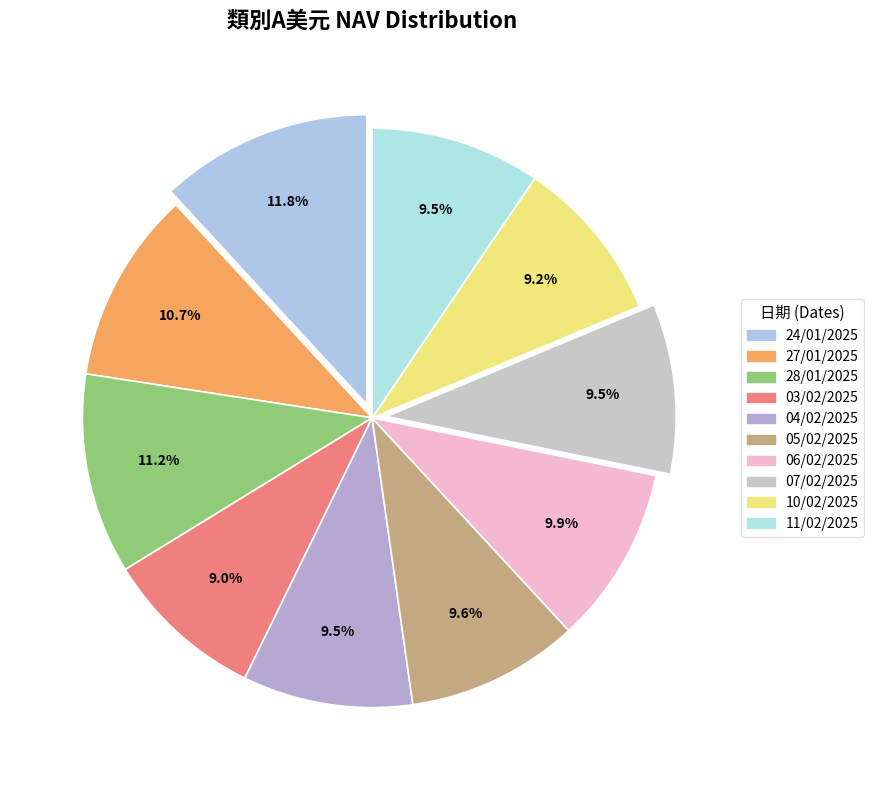

What is the smallest slice in the pie chart?

03/02/2025